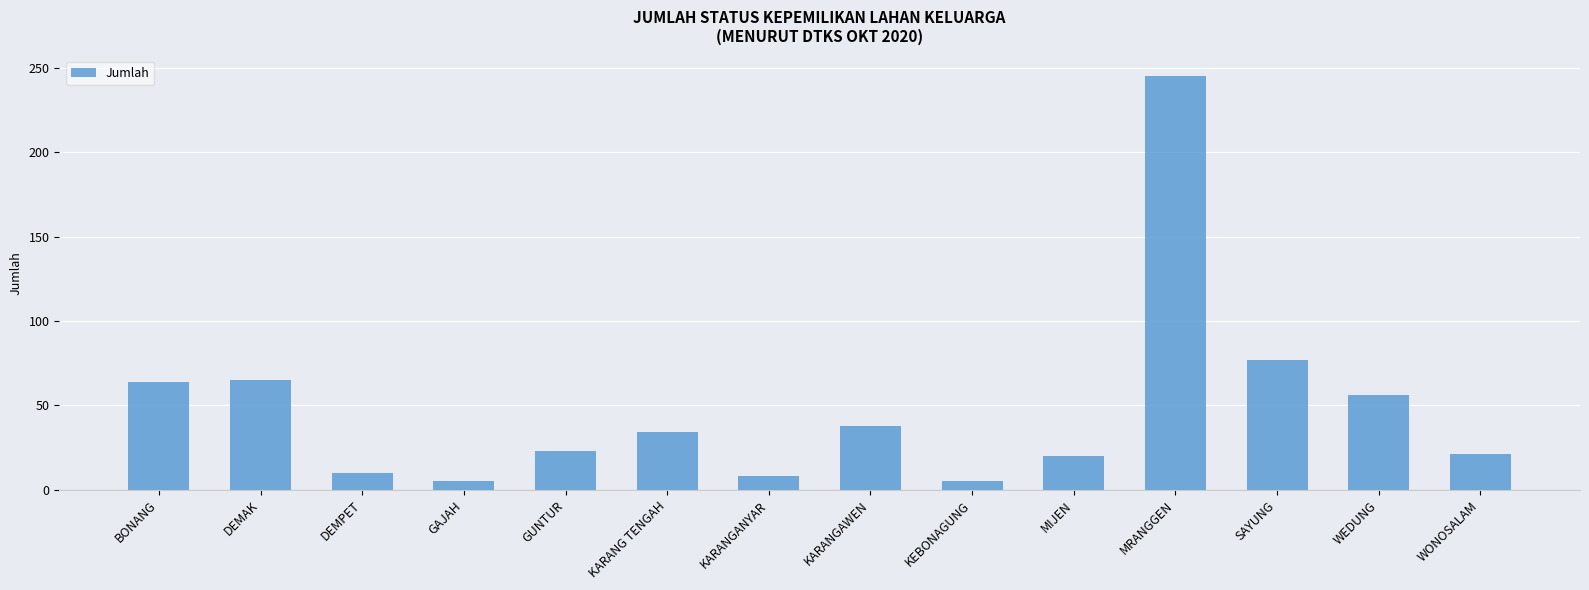

The value at KEBONAGUNG is 5. True or false?

True